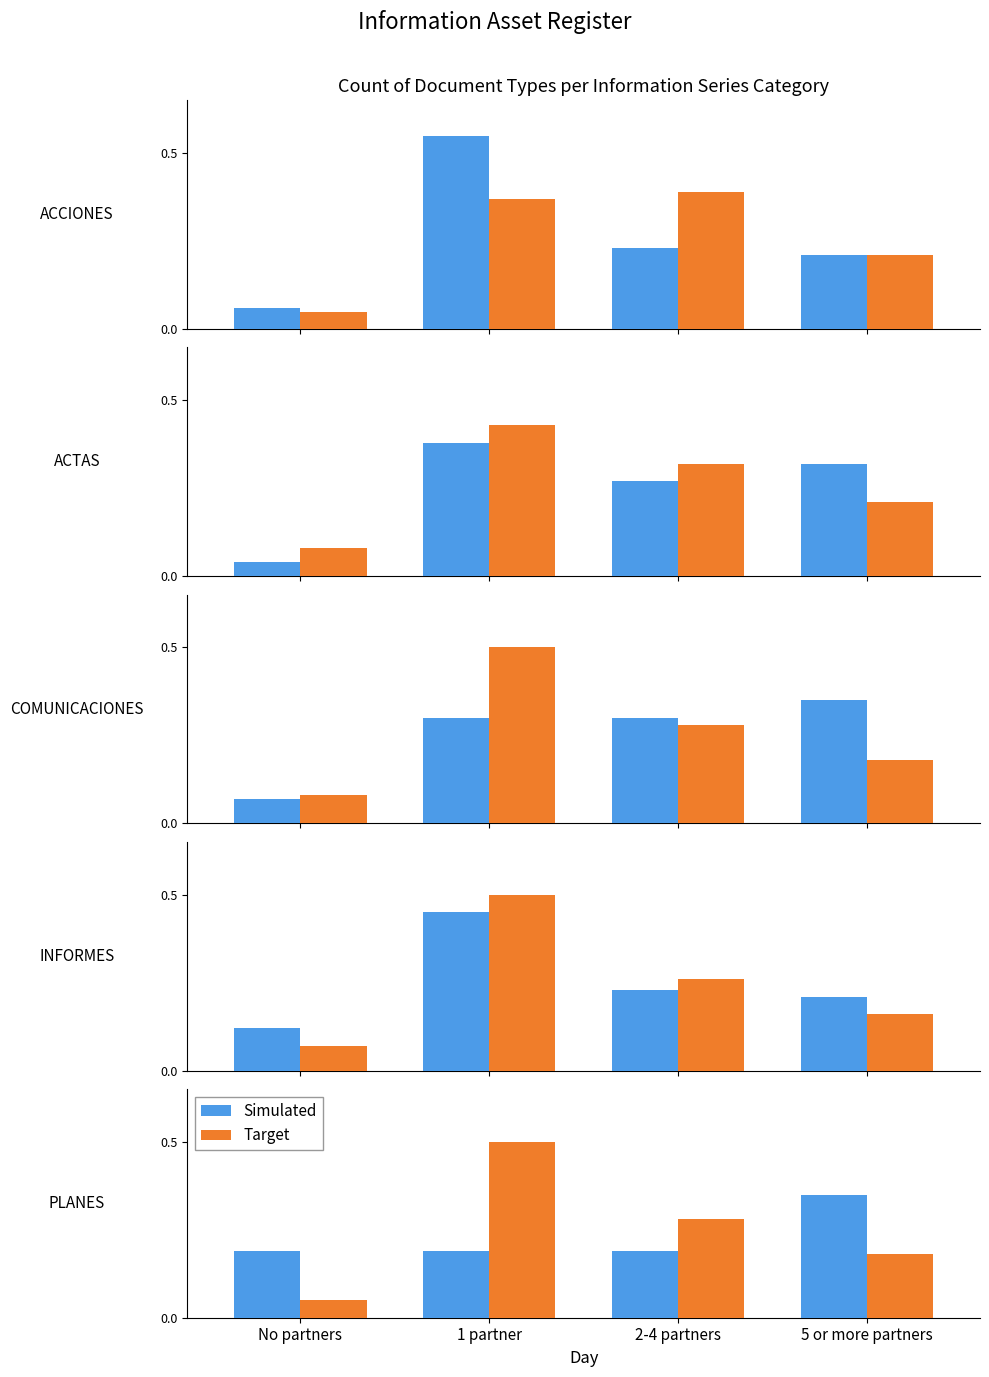

What is the approximate value of Simulated at 2-4 partners?

0.2